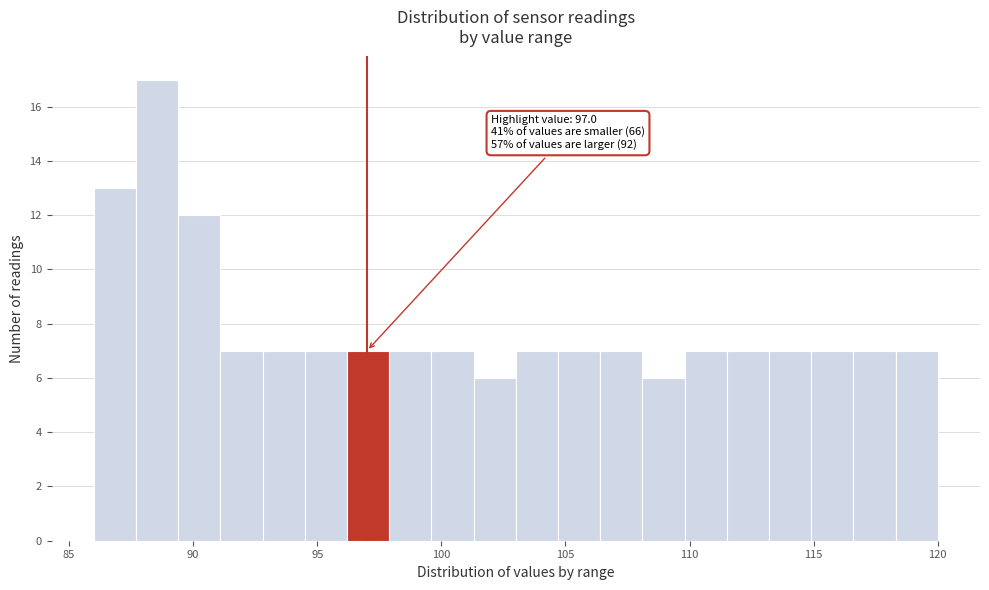

Read against the x-axis, roughly where is the centre of the tallest bar?

88.5